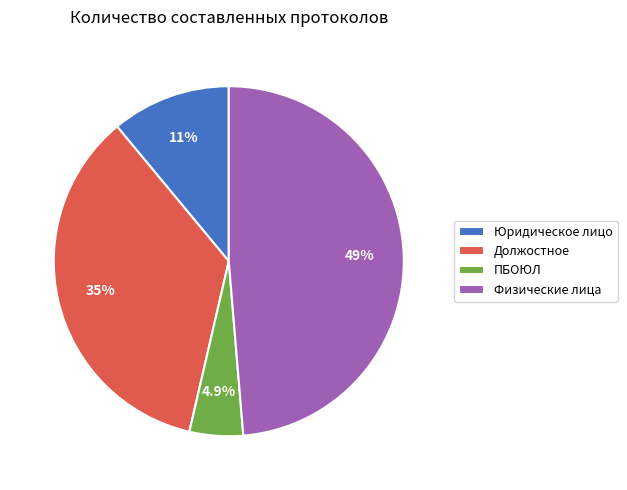

Does any single category account for the majority?

No